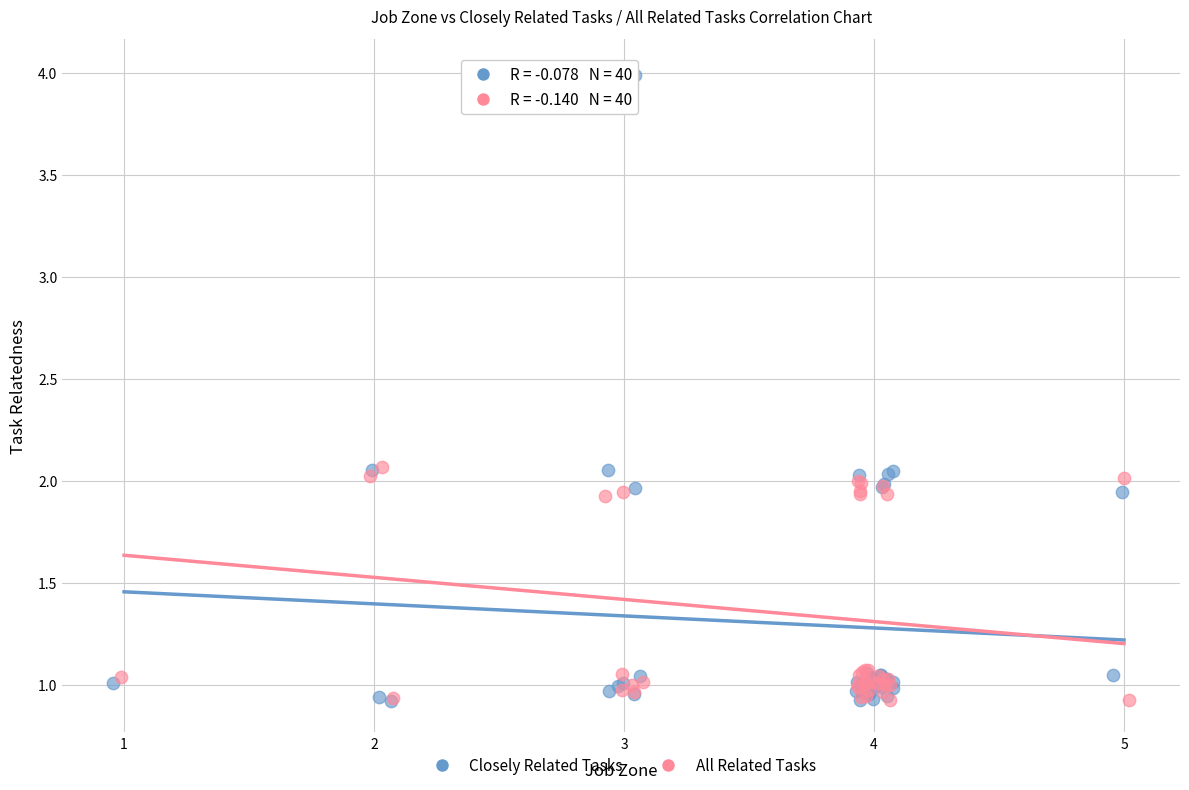

What are all the series names shown in the legend?

Closely Related Tasks, All Related Tasks